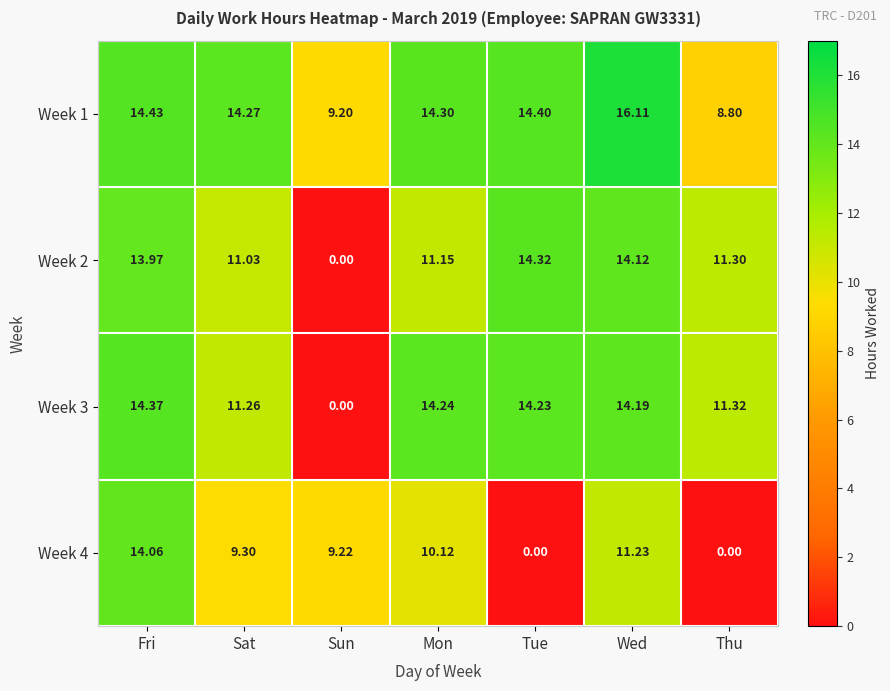

At Tue, list the series in order from largest to smallest.

Week 1, Week 2, Week 3, Week 4